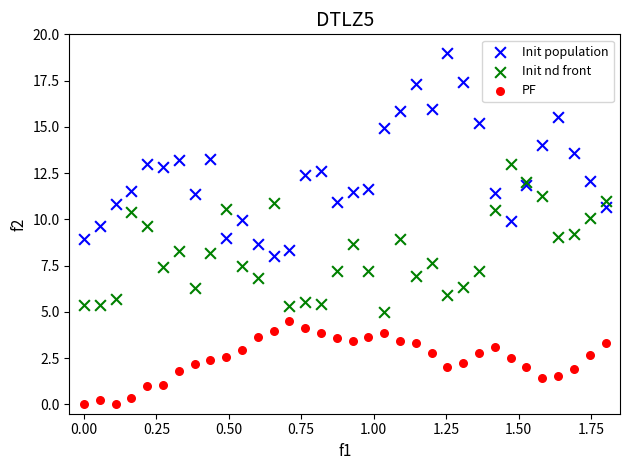

Which series contains the highest Y value?

Init population